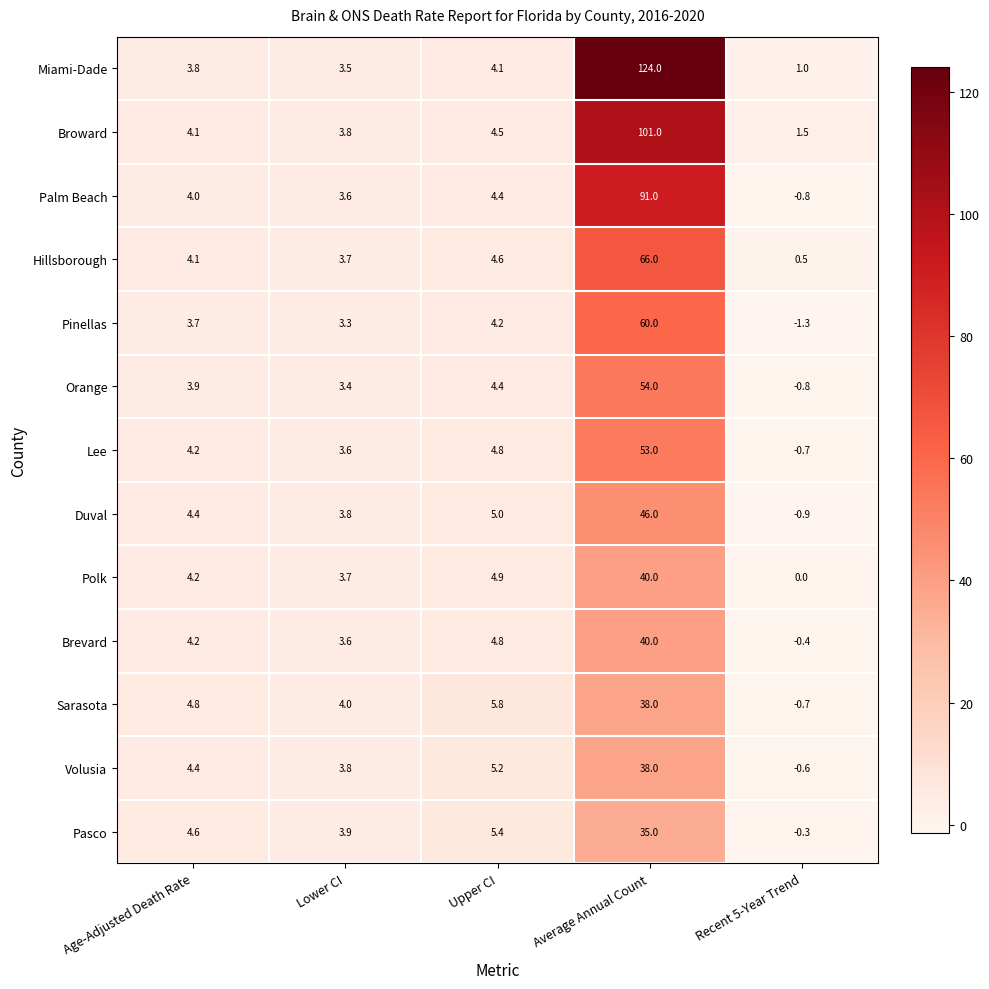

The Lee series shows 53.0 at Average Annual Count. True or false?

True